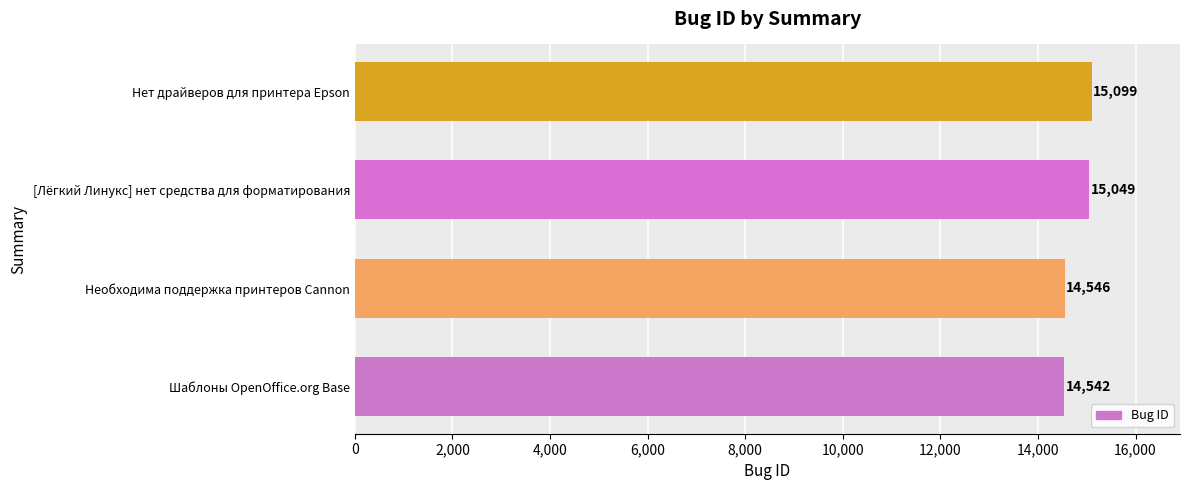

List the labels in order of value, smallest first.

Шаблоны OpenOffice.org Base, Необходима поддержка принтеров Cannon, [Лёгкий Линукс] нет средства для форматирования, Нет драйверов для принтера Epson